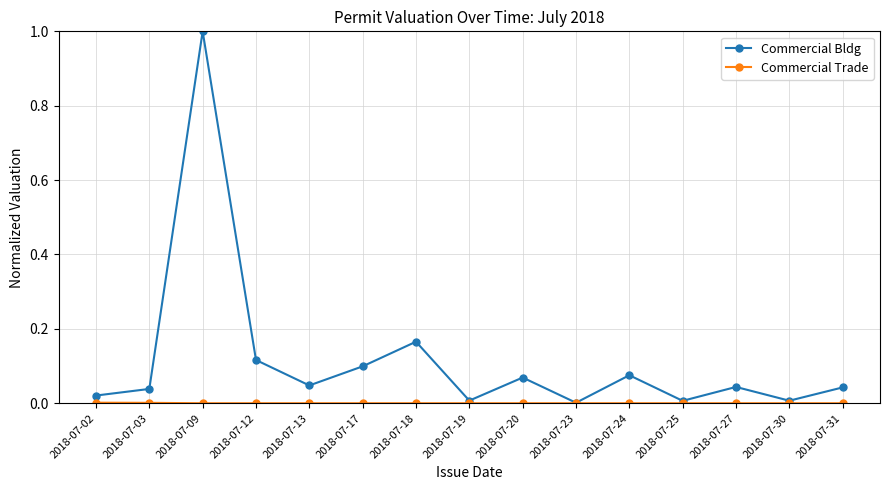

Between 2018-07-03 and 2018-07-12, which series saw the biggest shift?

Commercial Bldg